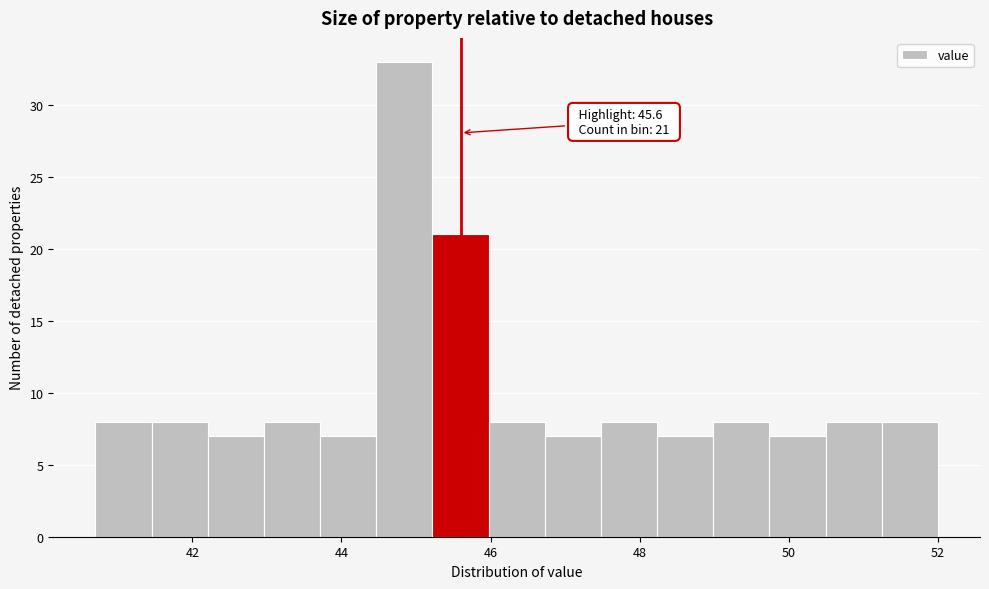

Around what value on the x-axis is the tallest bar? Give the approximate position of its centre, as read against the axis.

44.8